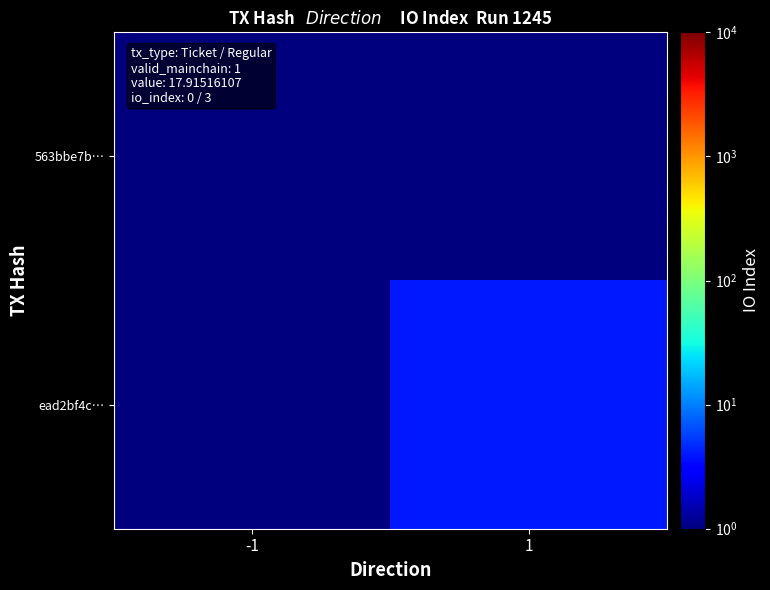

At how many categories does at least one series exceed 2?

1